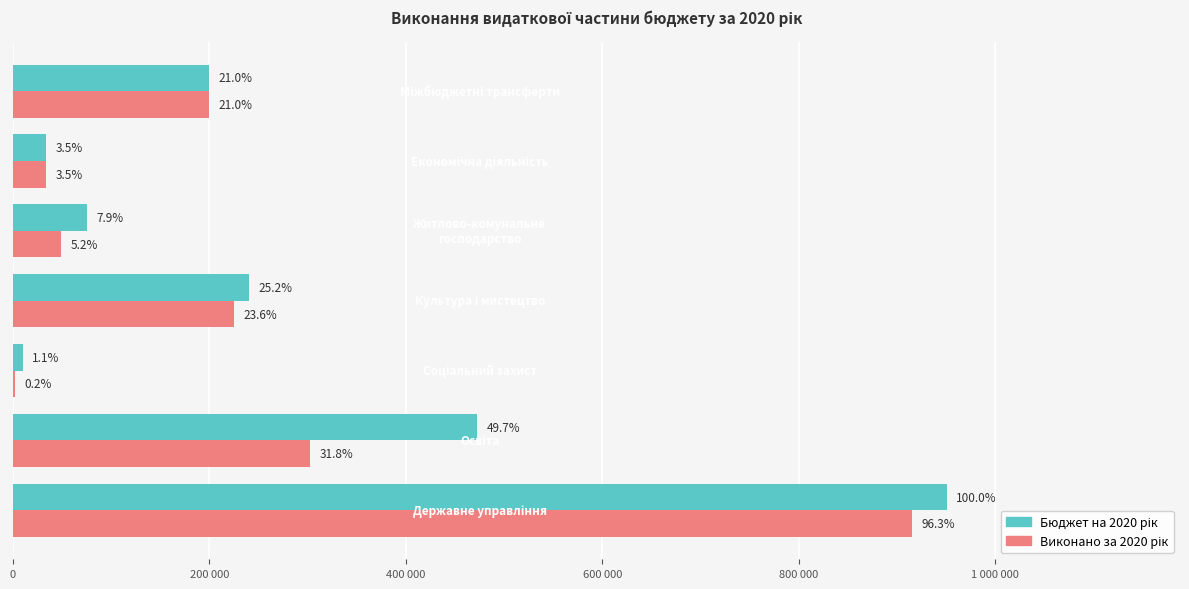

Rank the series by their average value, from highest to lowest.

Бюджет на 2020 рік, Виконано за 2020 рік